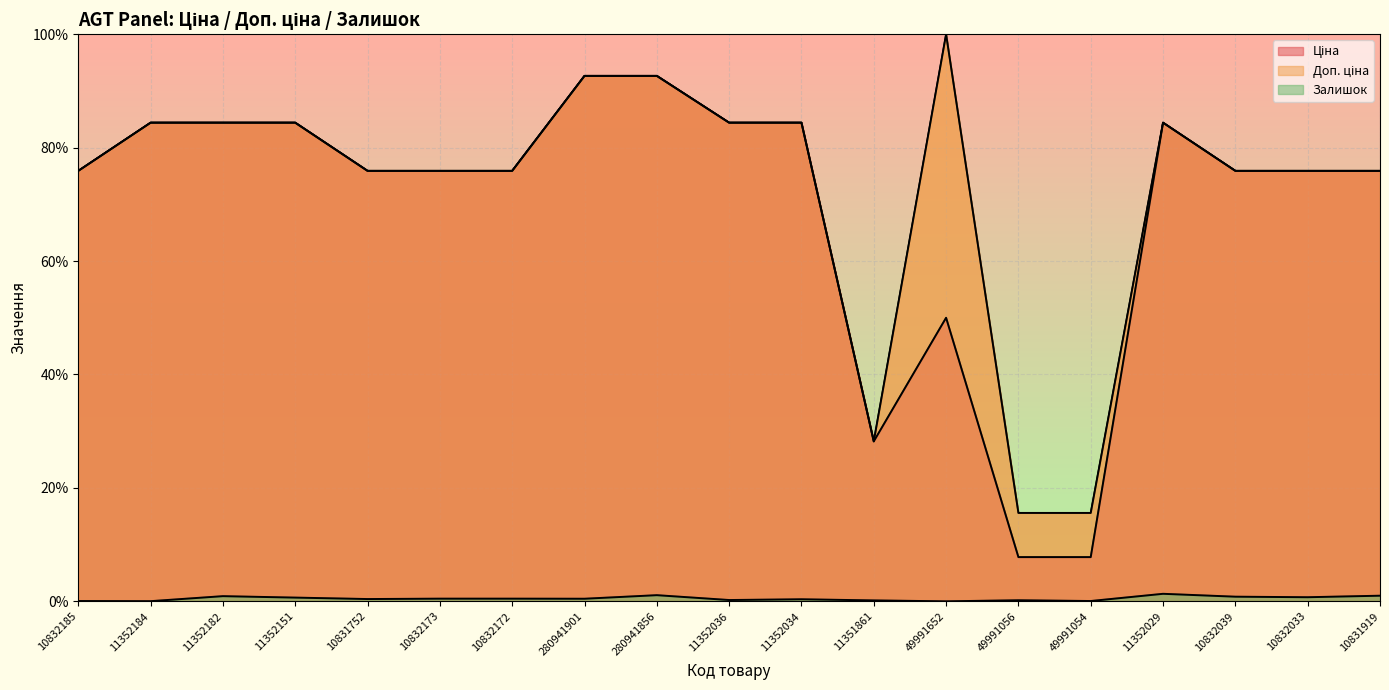

What position from the left is 10832172?

7